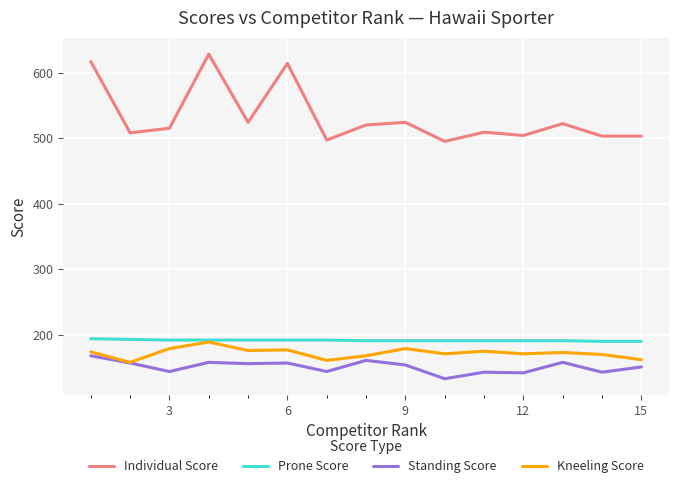

Which series has the largest range (max minus min)?

Individual Score